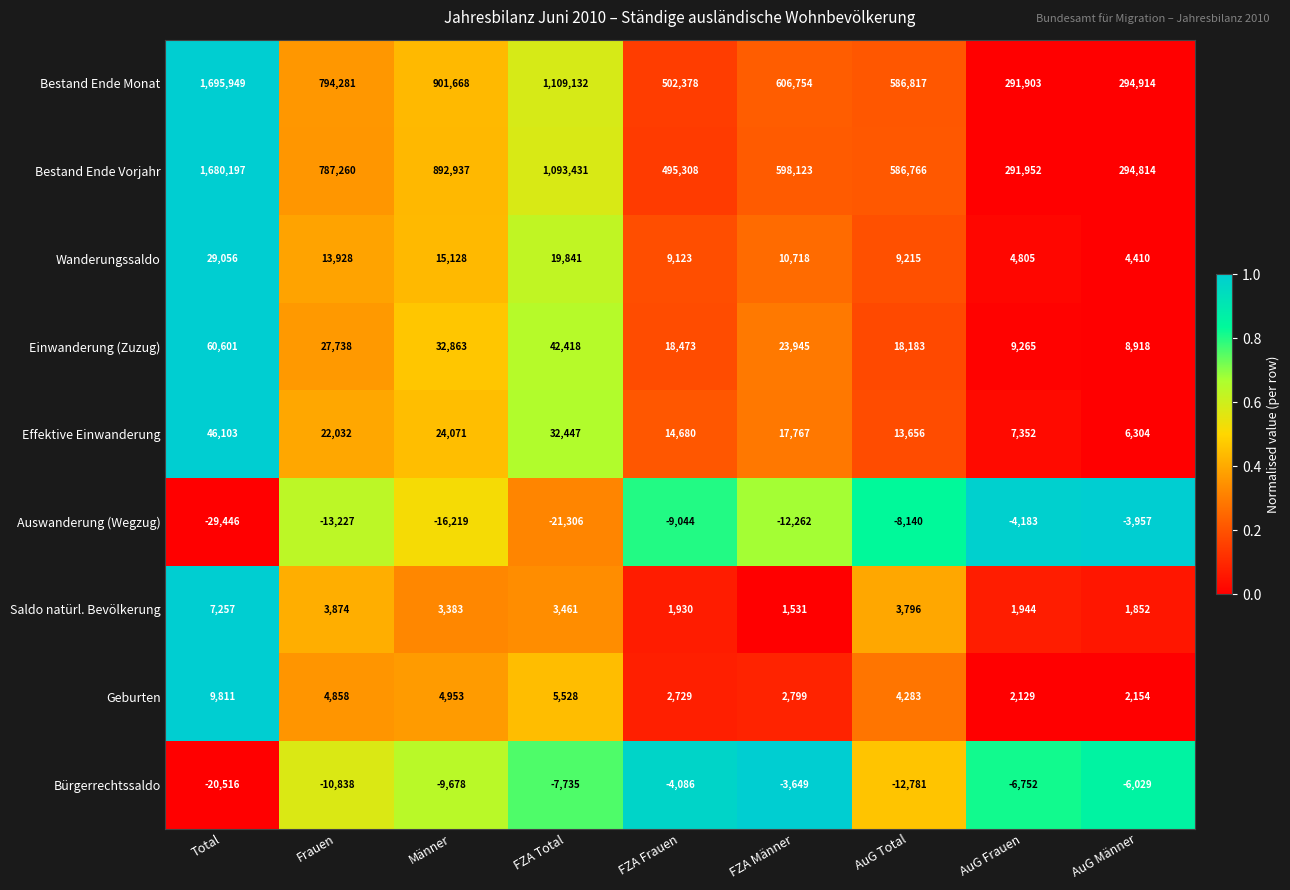

Count the number of data series in this chart.

9